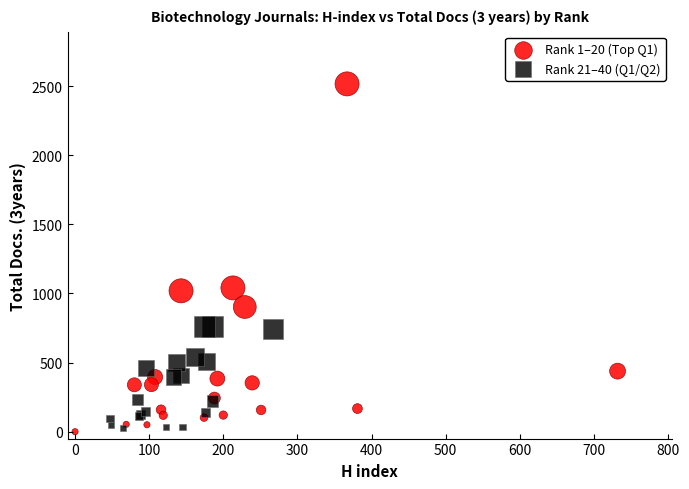

Which series reaches the maximum Y coordinate?

Rank 1–20 (Top Q1)